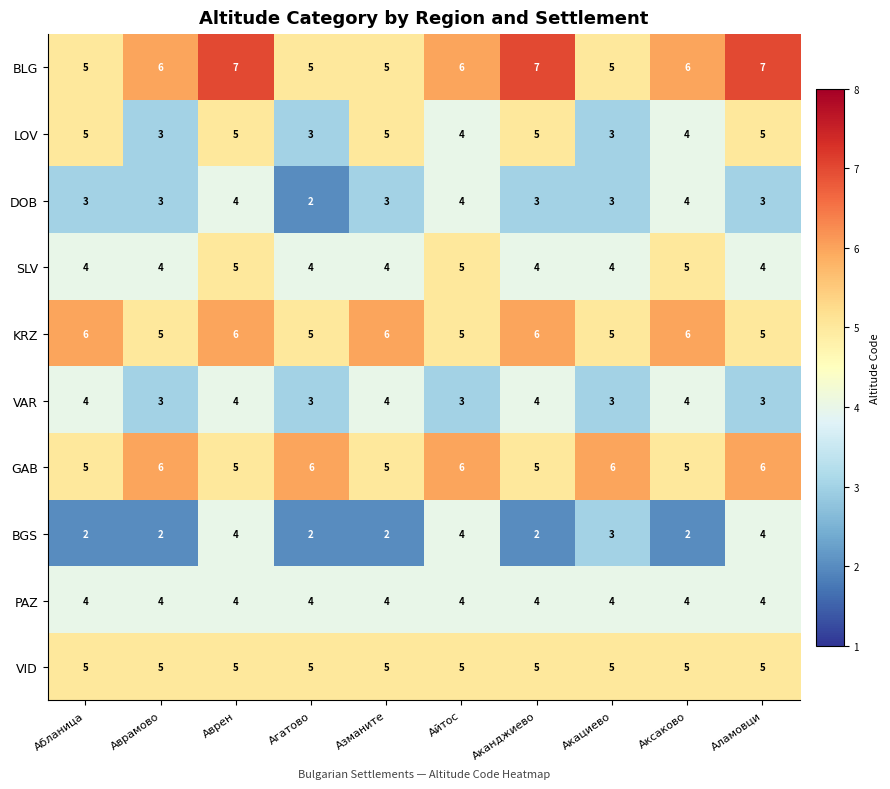

Which series has the largest total across all categories?

BLG